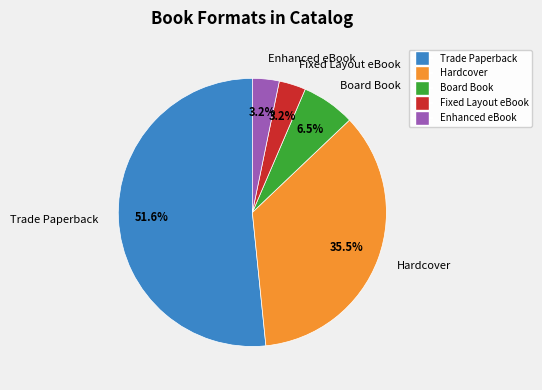

To the nearest percent, what portion does Trade Paperback represent?

52%